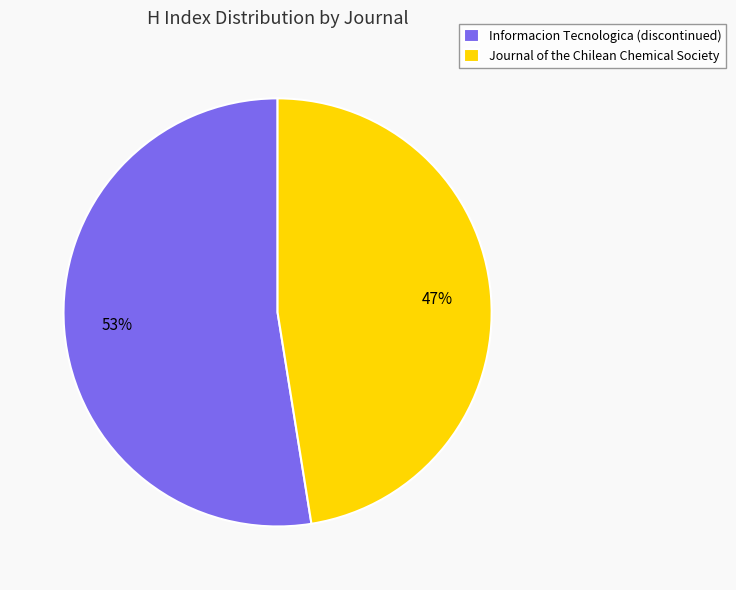

True or false: Journal of the Chilean Chemical Society accounts for 53% of the total.

False